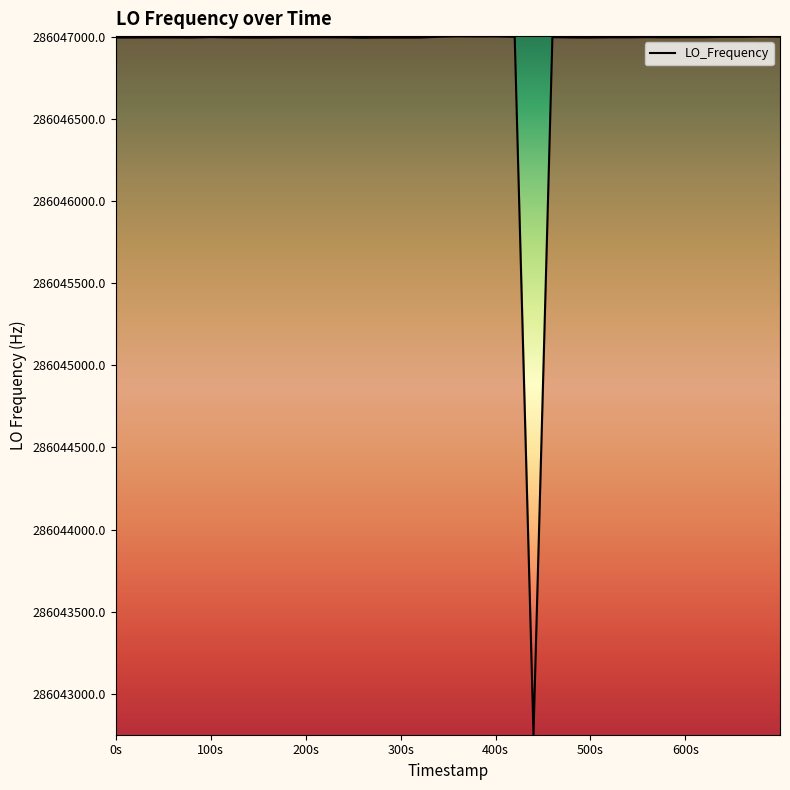

What is the maximum value shown in the chart?

286047004.0